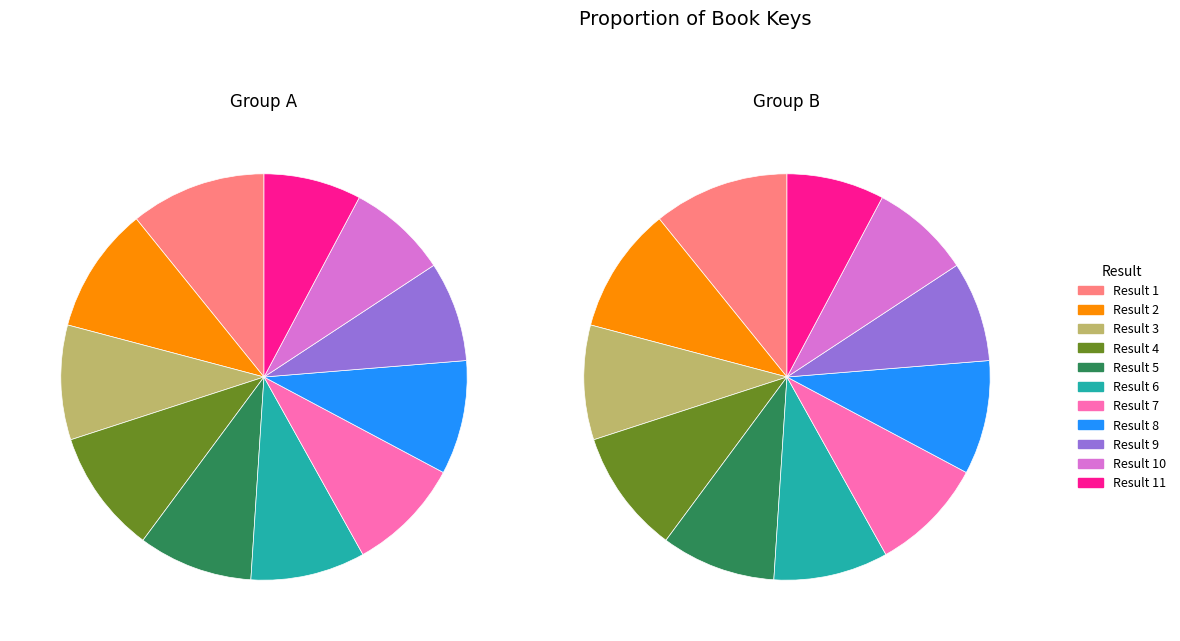

Is 8 the majority of the pie?

No